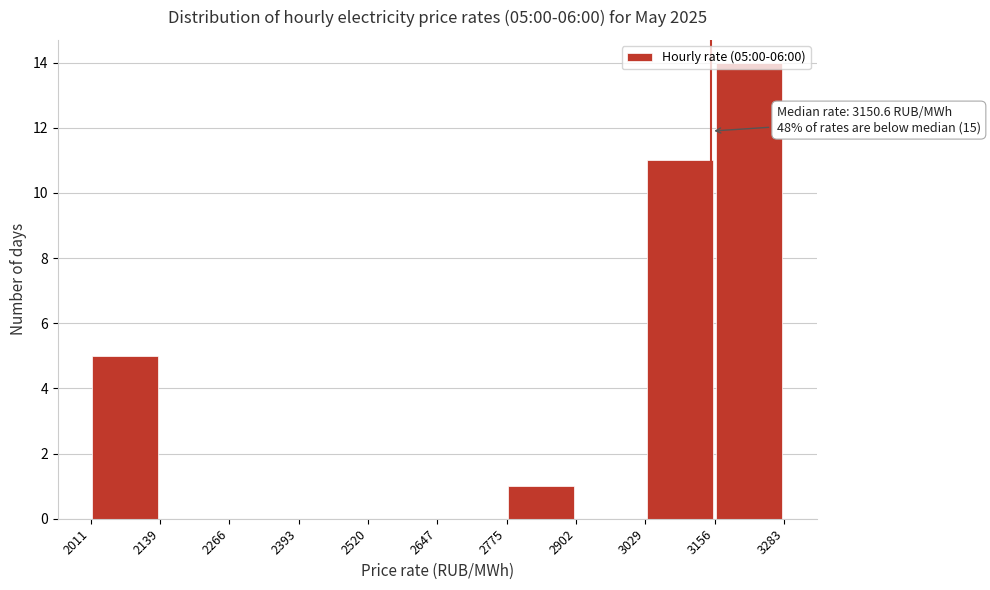

Which range on the x-axis has the tallest bar?

3156 to 3283